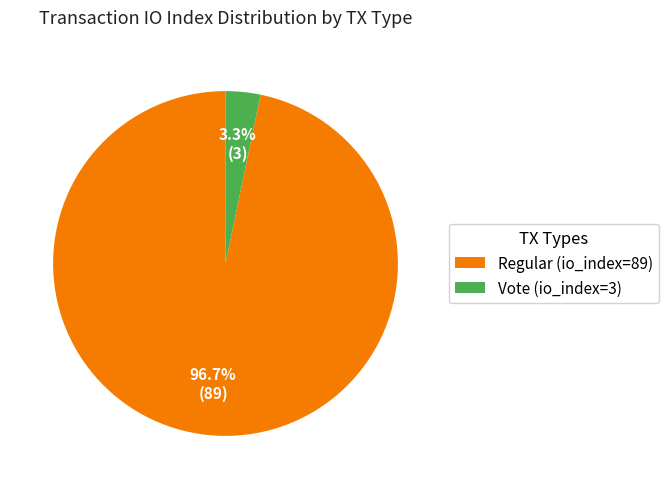

How many slices are in this pie chart?

2